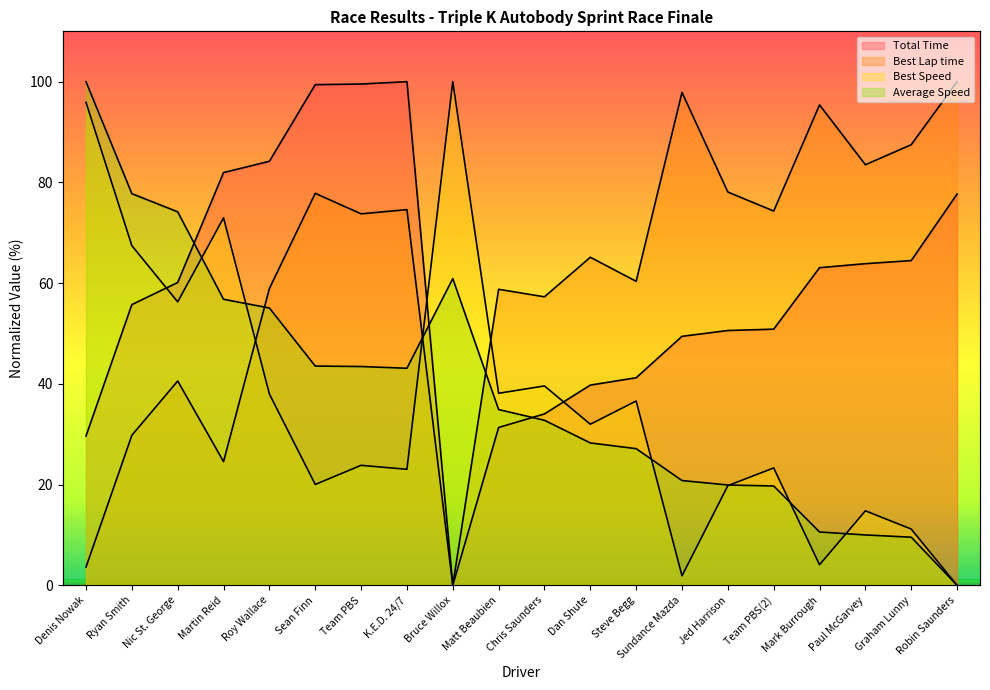

What is the spread (max minus min) of values at Robin Saunders?

100.0